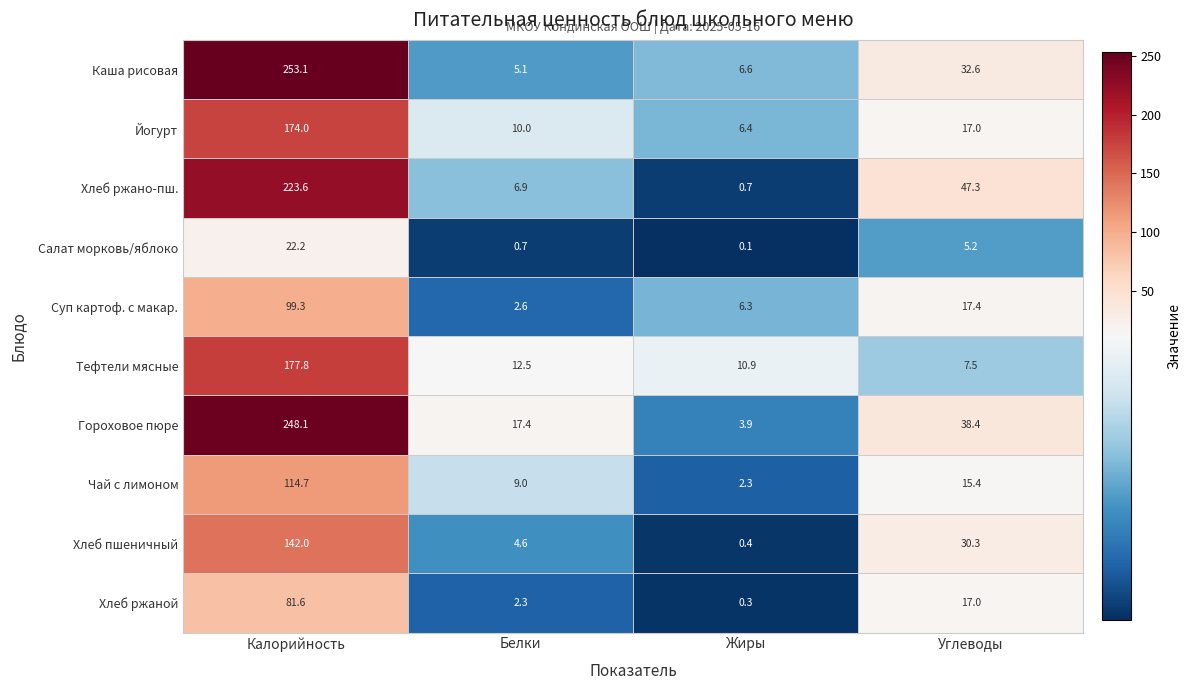

What is the sum of the Тефтели мясные values at Жиры and Калорийность?

188.7